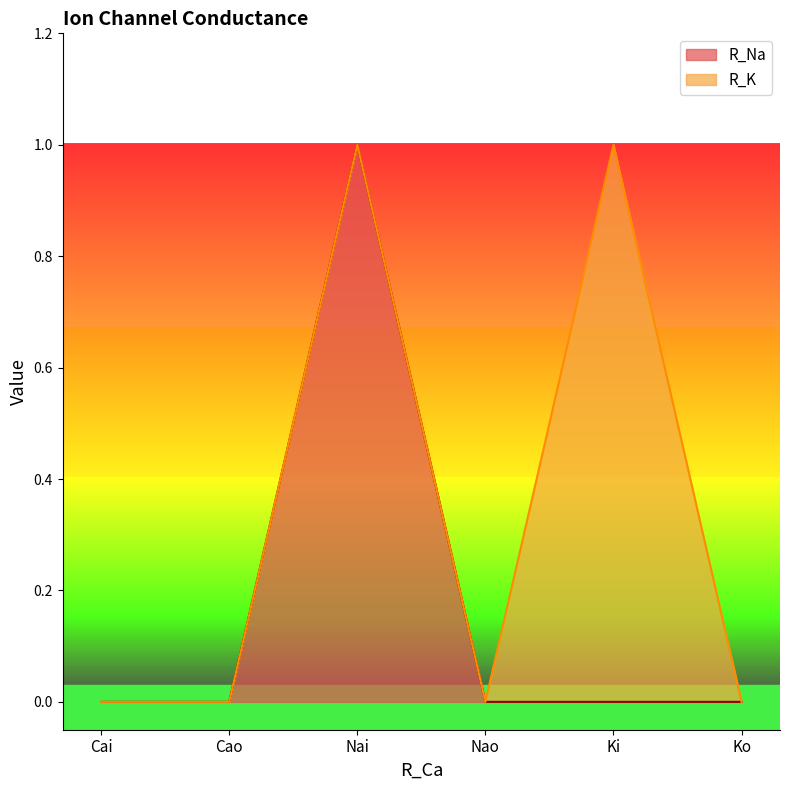

Is it true that the value at Cai is 0?

True